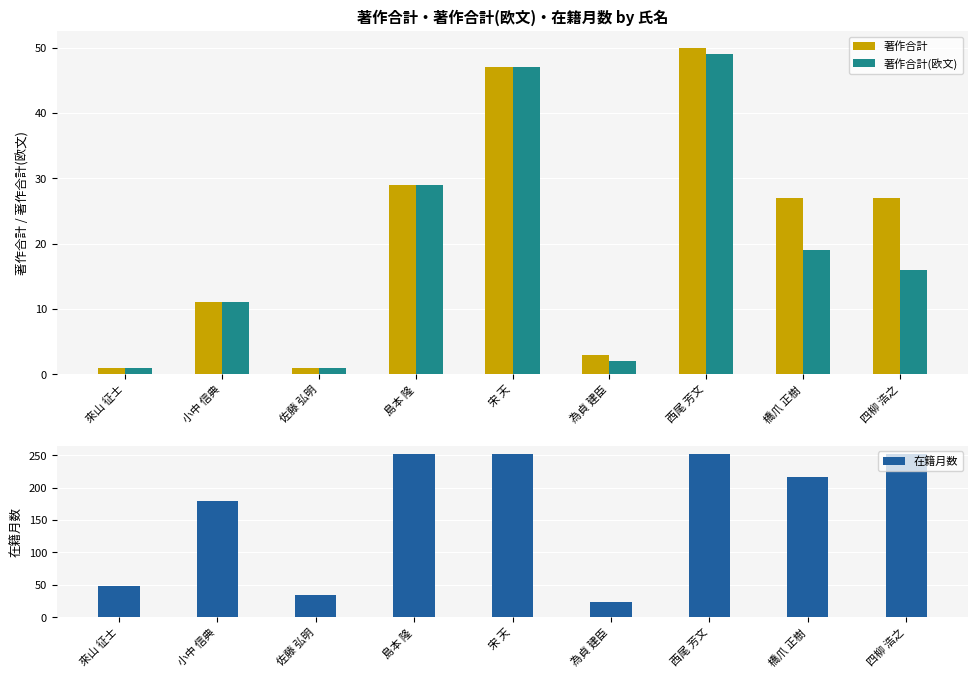

How many bars are there in total?

27